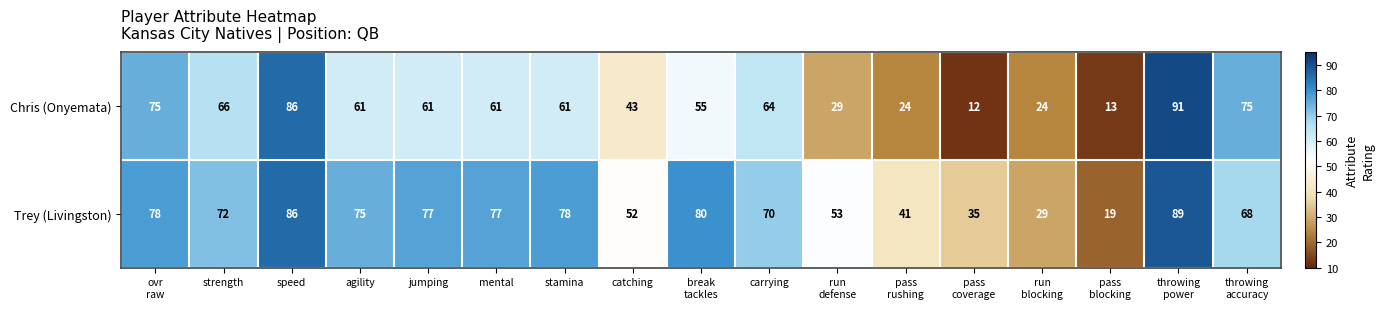

What is the difference between the maximum and second lowest values in the Chris (Onyemata) series?

78